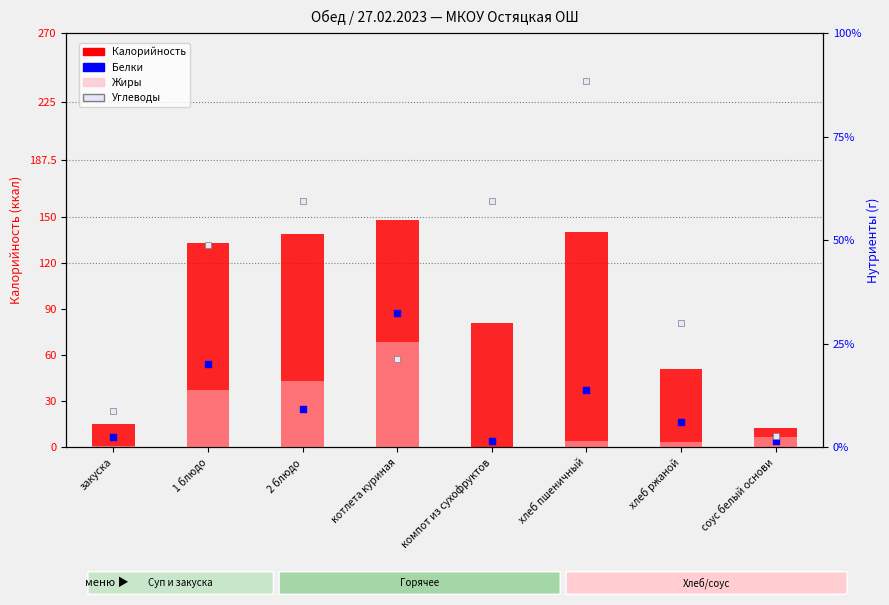

Which series has the largest total across all categories?

Калорийность